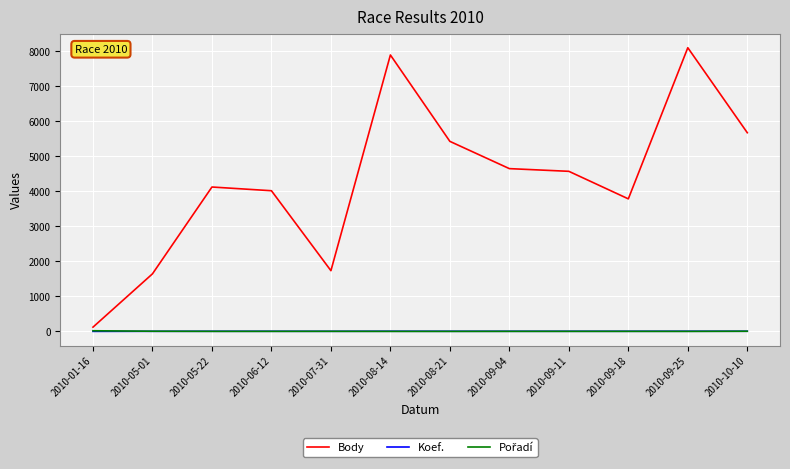

Does the chart display data point markers on the line(s)?

No